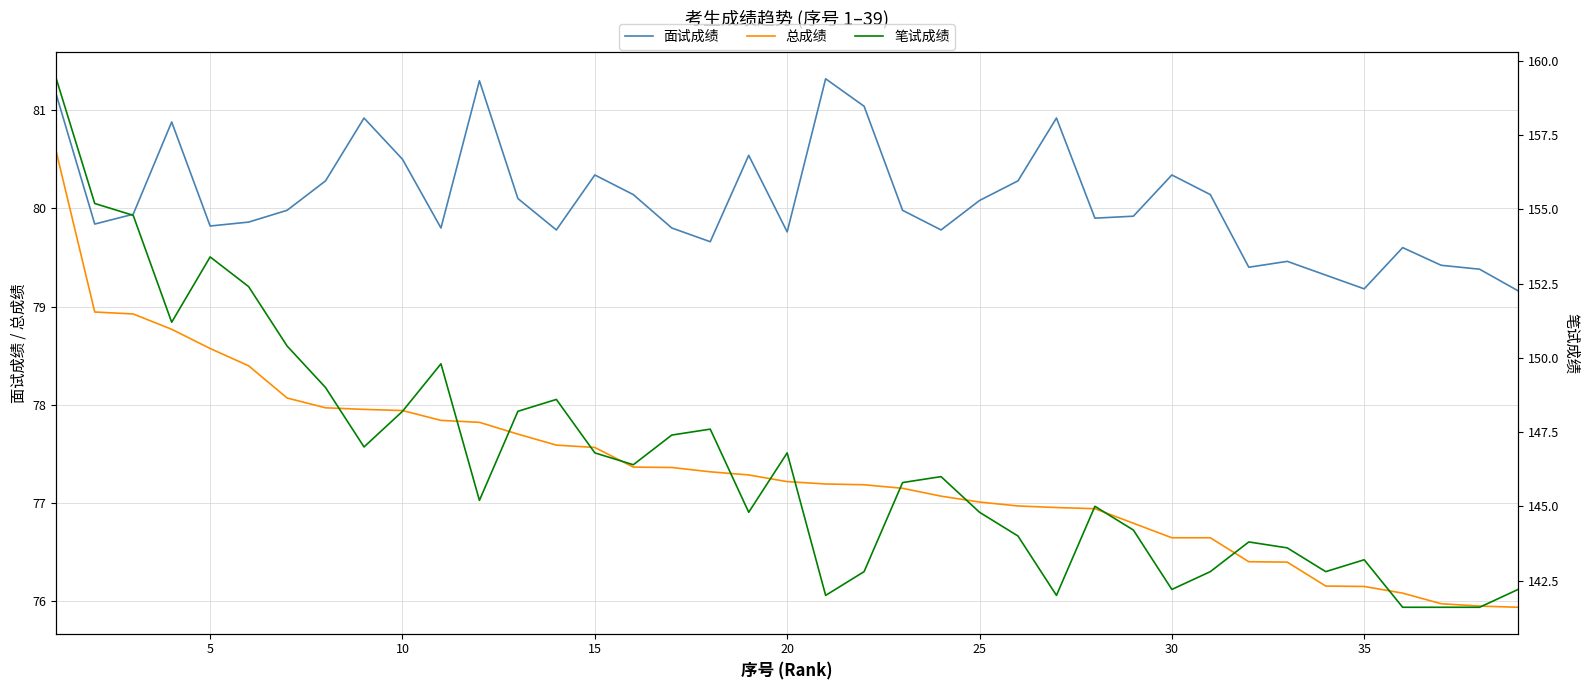

What is the highest value of the 面试成绩 series?

81.3